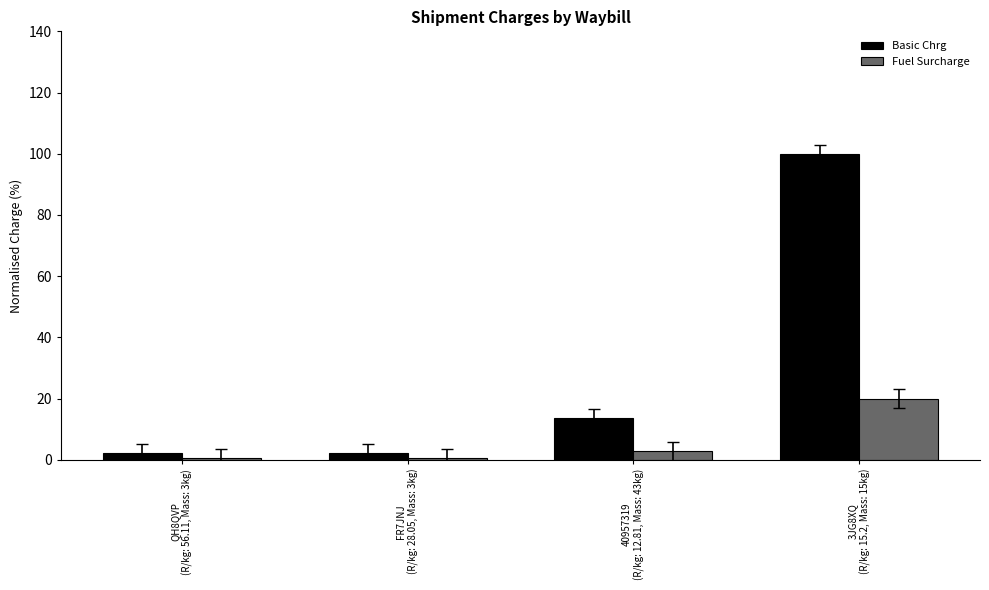

Which series has the largest total across all categories?

Basic Chrg